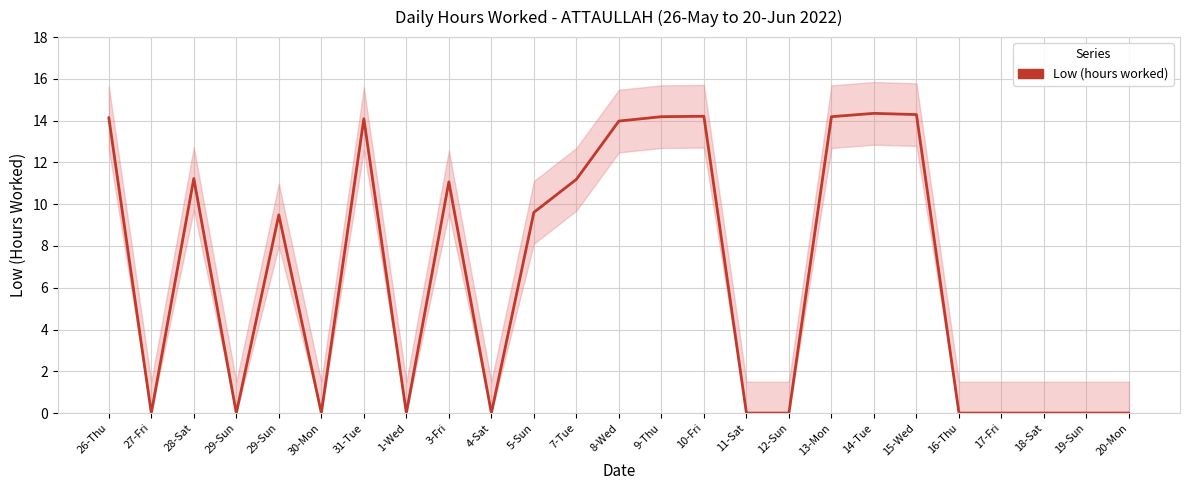

What is the maximum value shown in the chart?

14.3